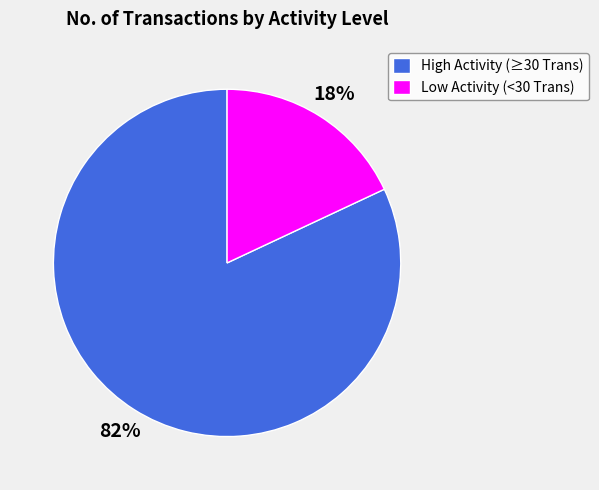

To the nearest percent, what is the difference between the largest and smallest slice percentages?

64%